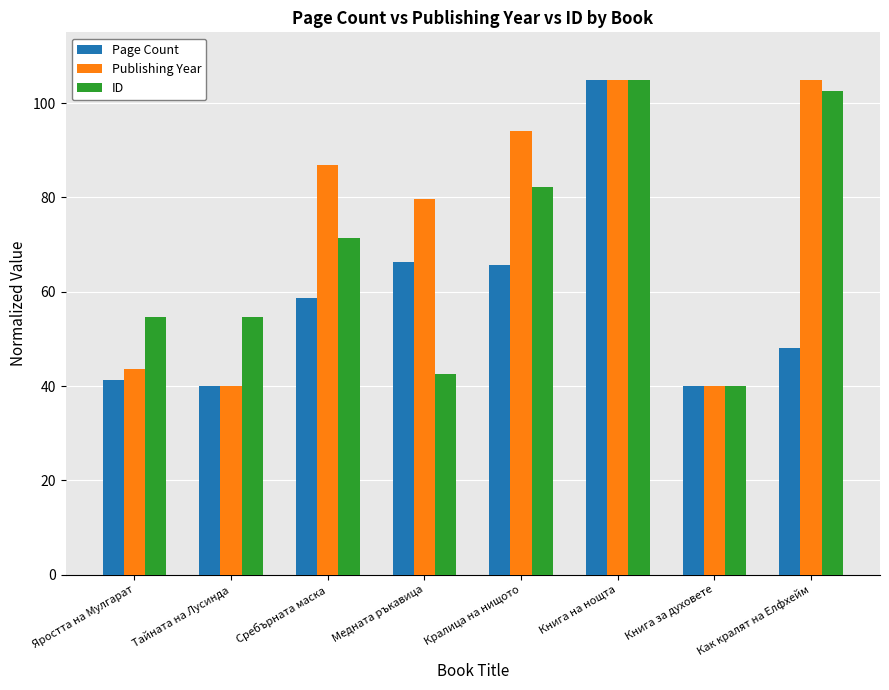

What is the label of the 2nd bar from the left?

Тайната на Лусинда